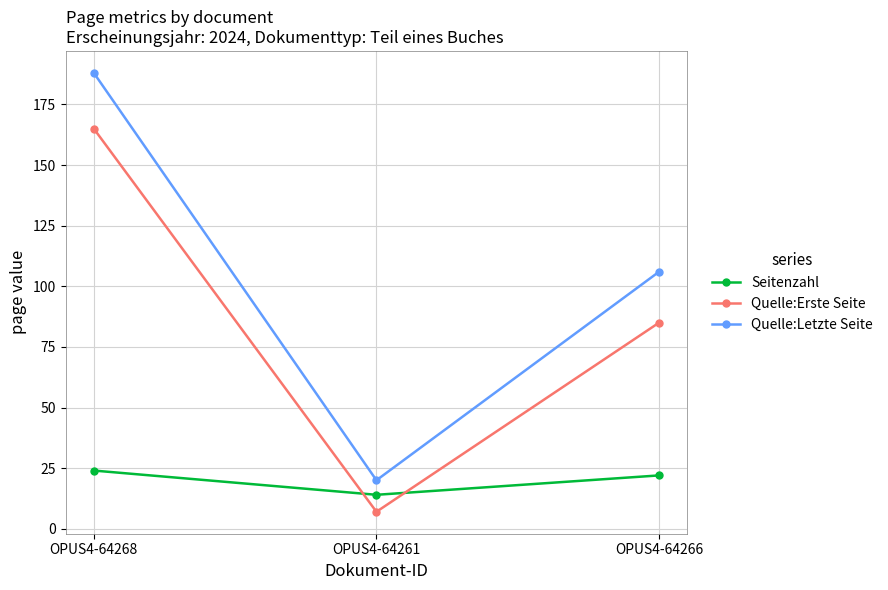

True or false: Quelle:Letzte Seite has a value of 32 at OPUS4-64261.

False